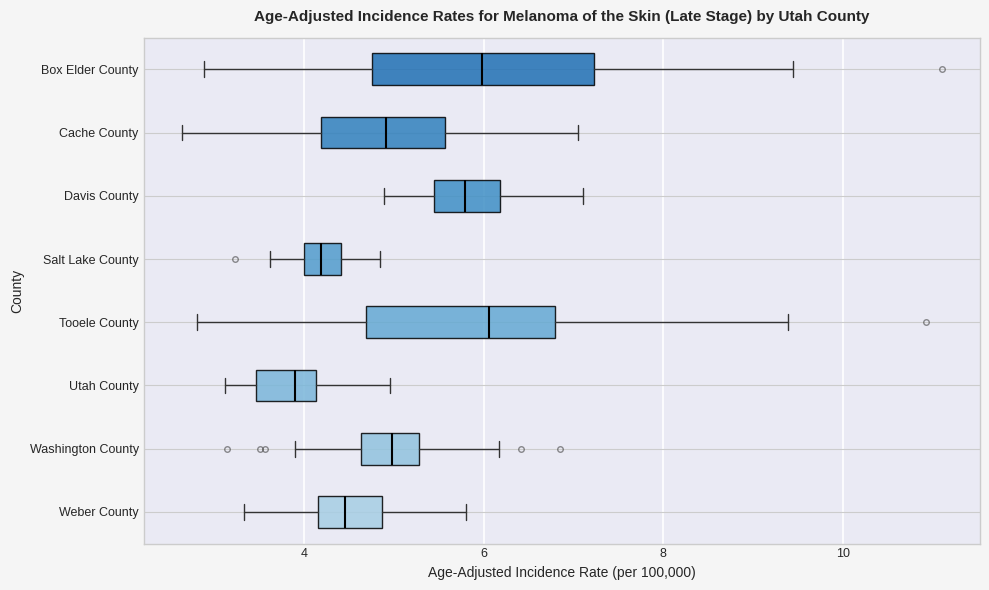

Which box is the widest, from its left edge to its right edge?

Box Elder County